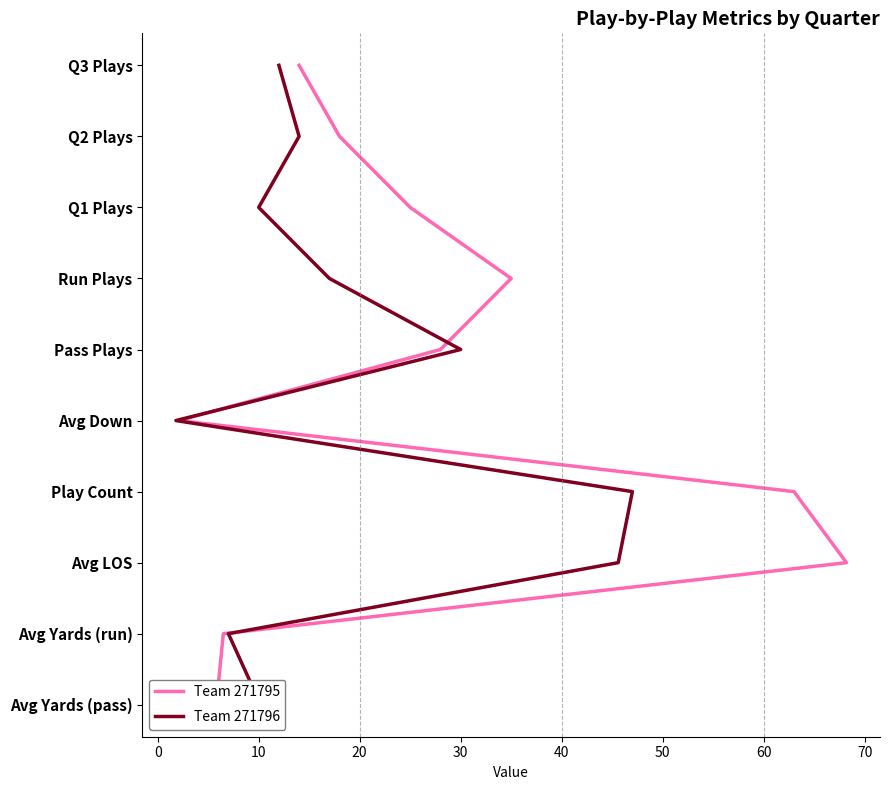

How many data points does each series have?

10